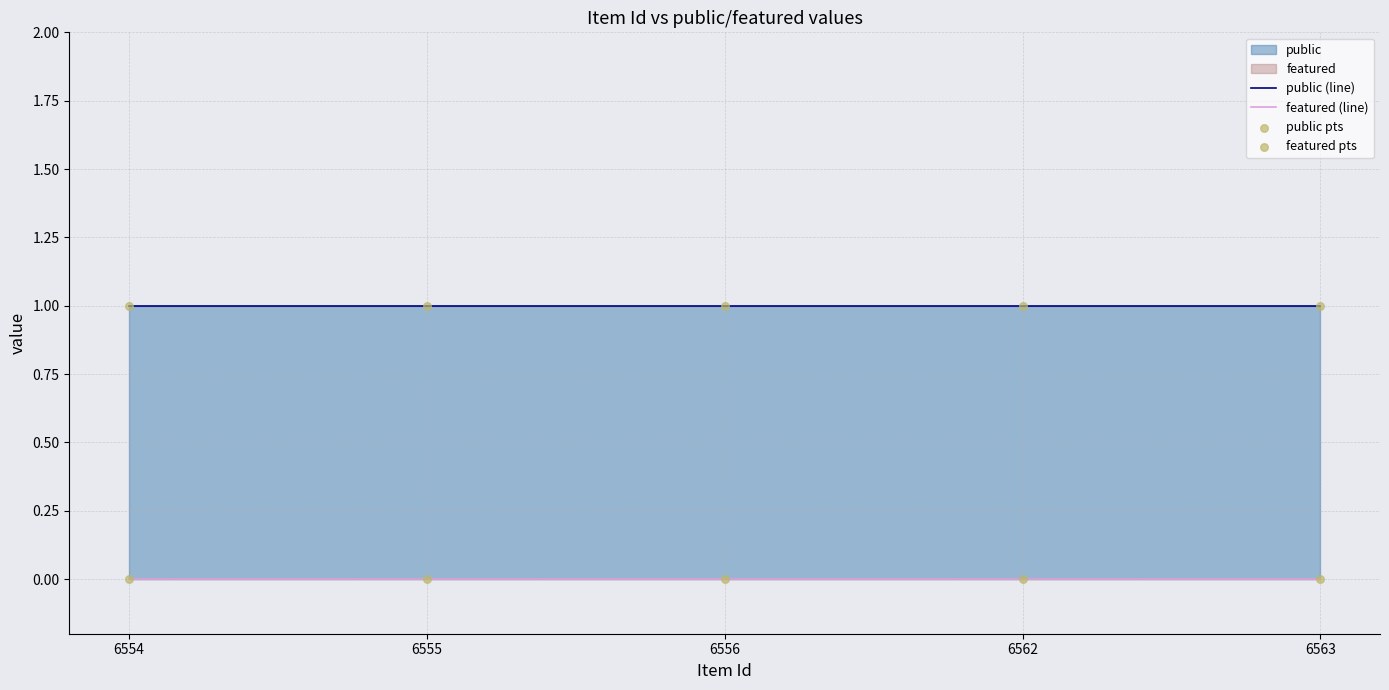

Is the value of featured (line) at 6556 greater than the value of public pts at 6554?

No